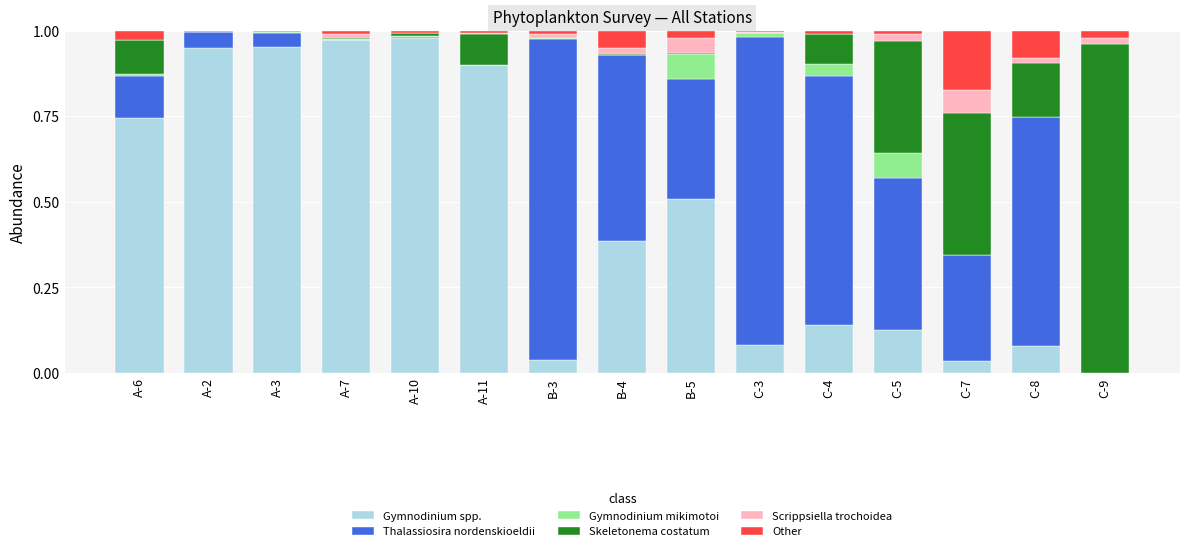

How many values in the Gymnodinium spp. series exceed 0?

14